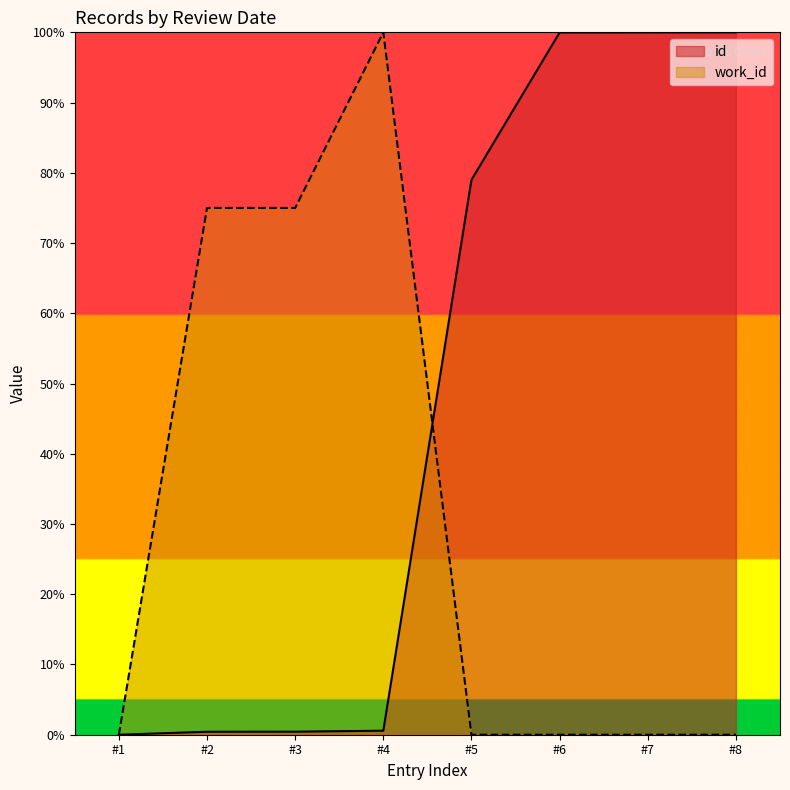

The value of work_id at #2 is 122.2. True or false?

False